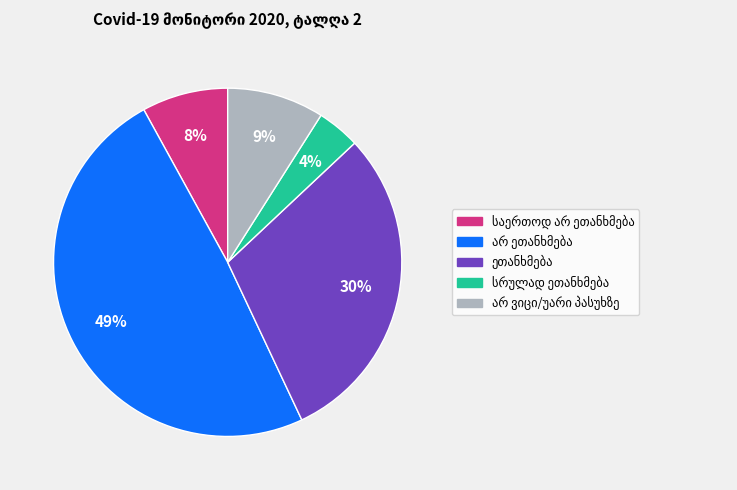

Does any single category account for the majority?

No